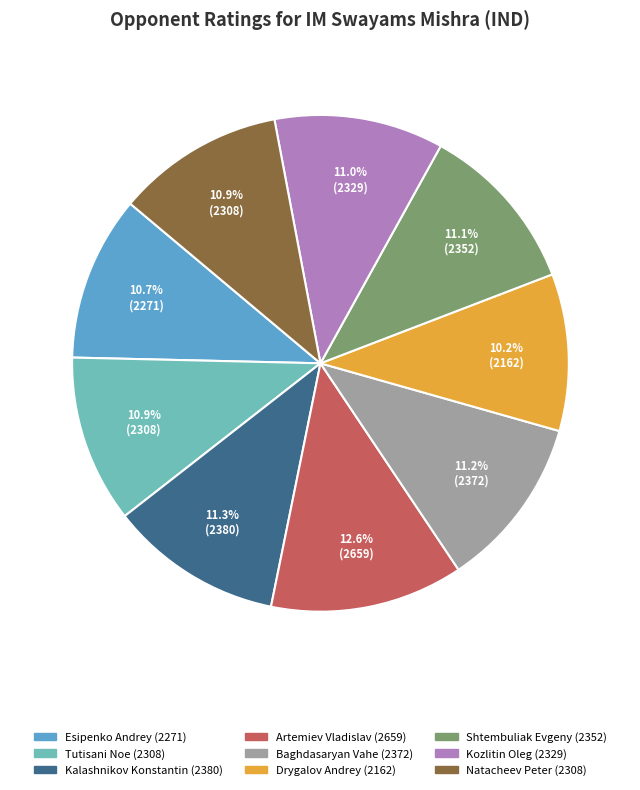

Is it true that Artemiev Vladislav is 2% of the pie?

False